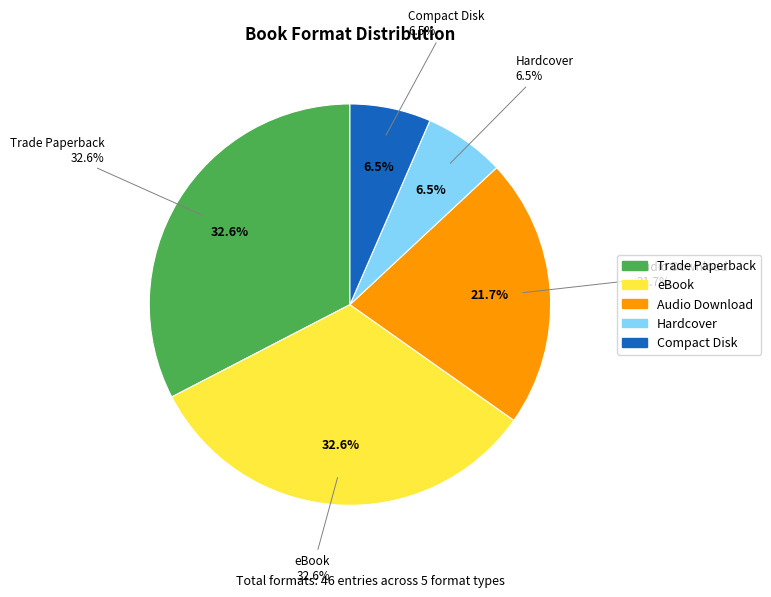

Is there any slice that represents more than half of the pie?

No